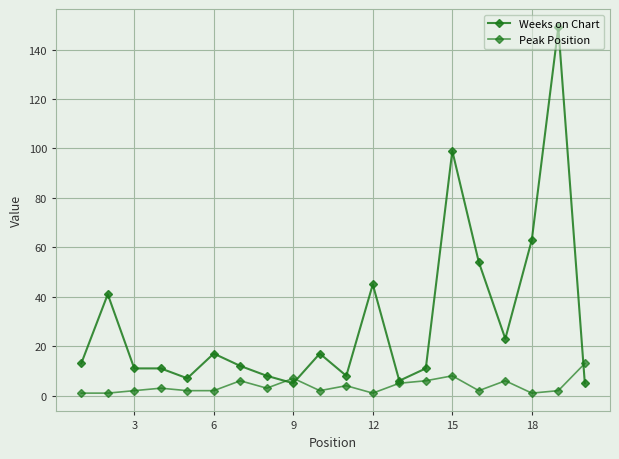

Does the chart have visible grid lines?

Yes